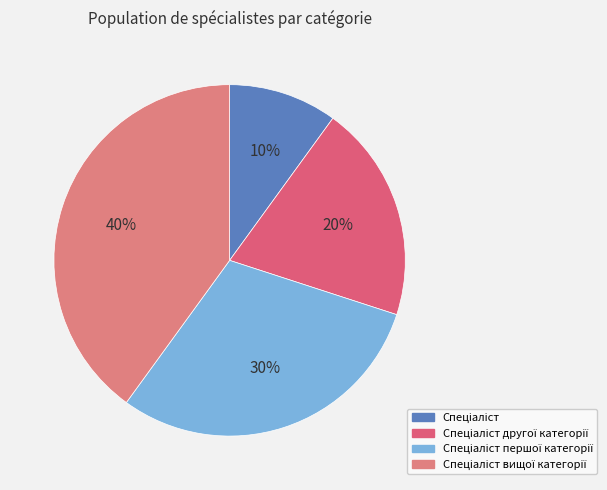

Which slice is the largest?

Спеціаліст вищої категорії